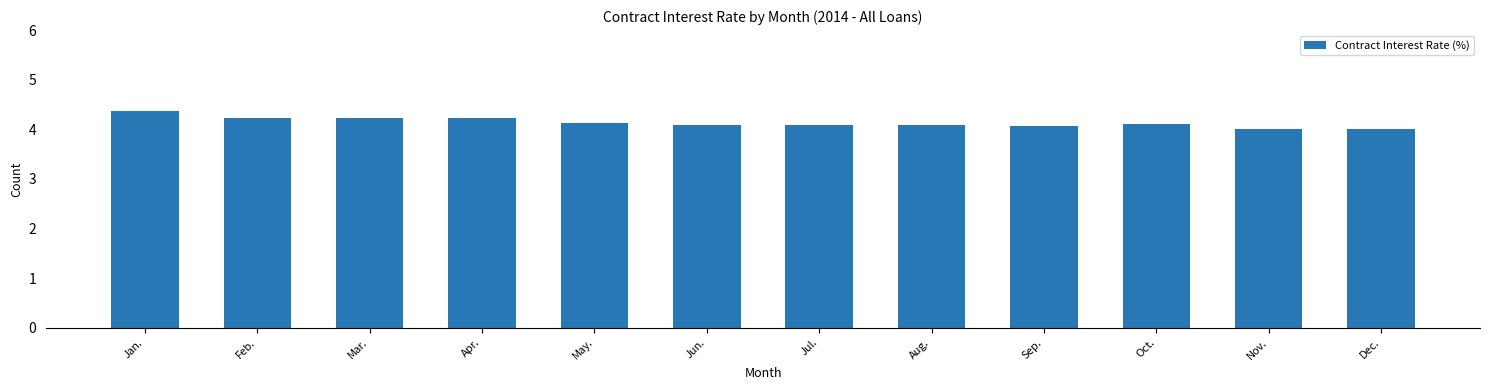

Count the number of data series in this chart.

1